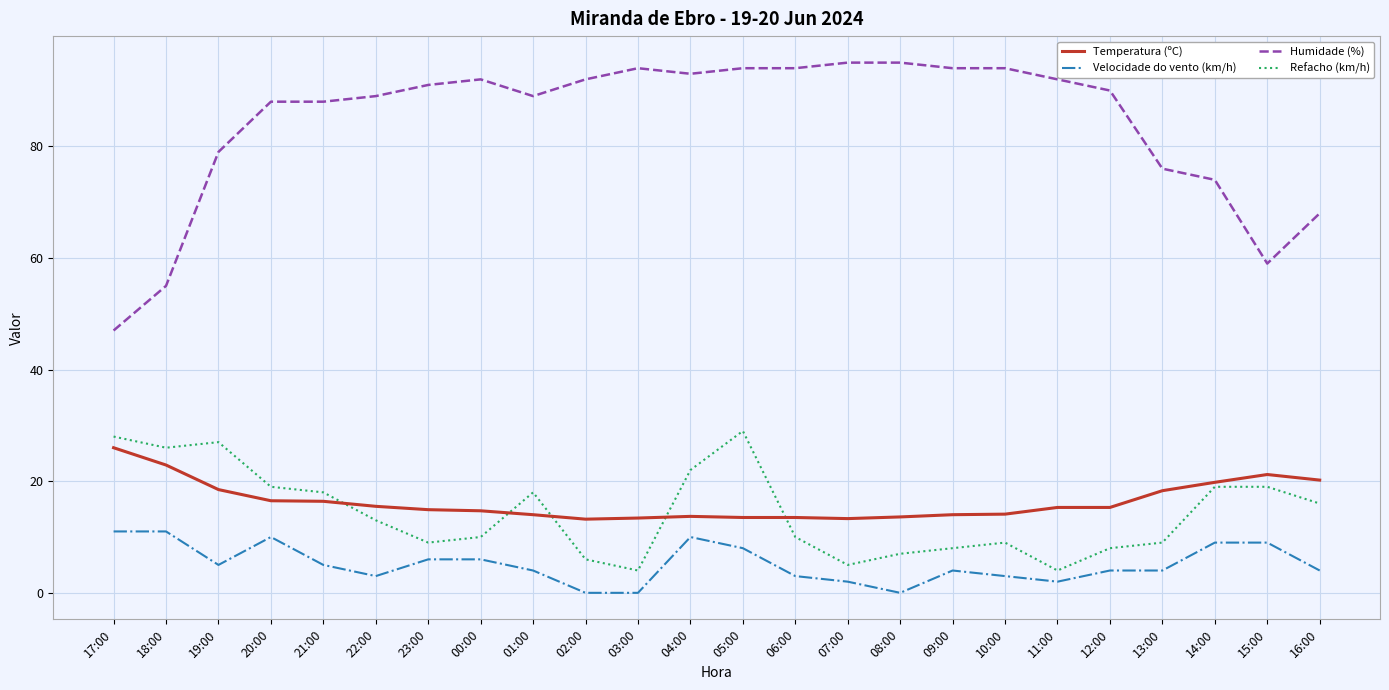

At how many categories does at least one series exceed 51?

23